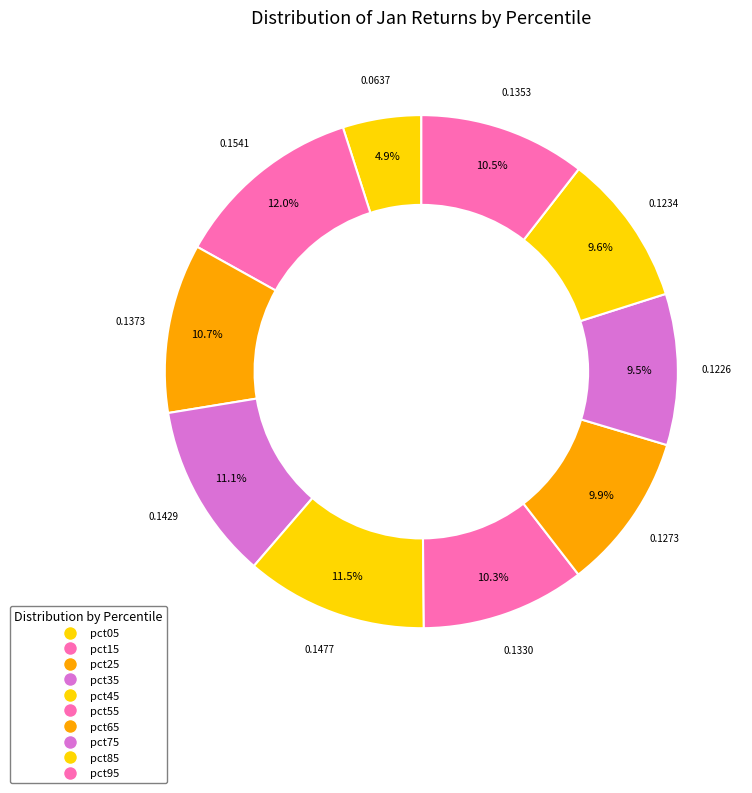

What portion of the pie excludes pct05?

95.1%